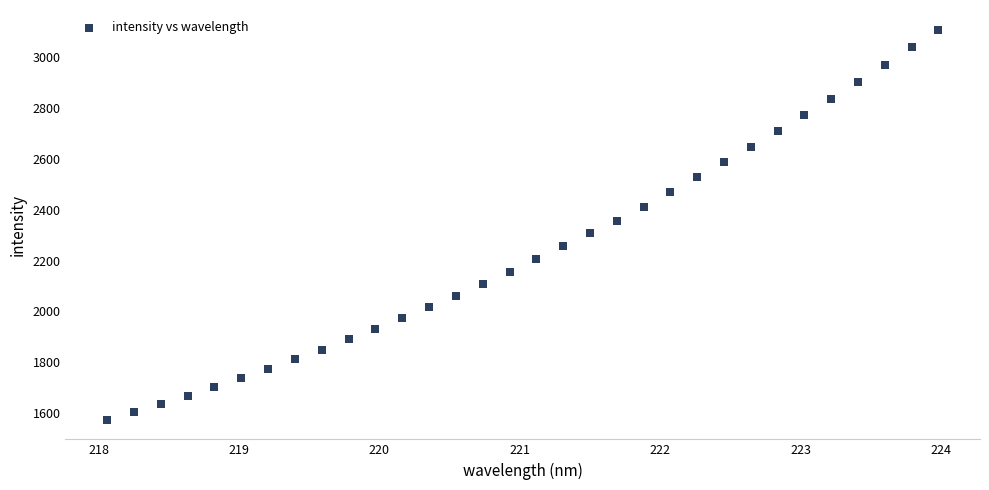

What is the range of Y values (max minus min)?

1536.9